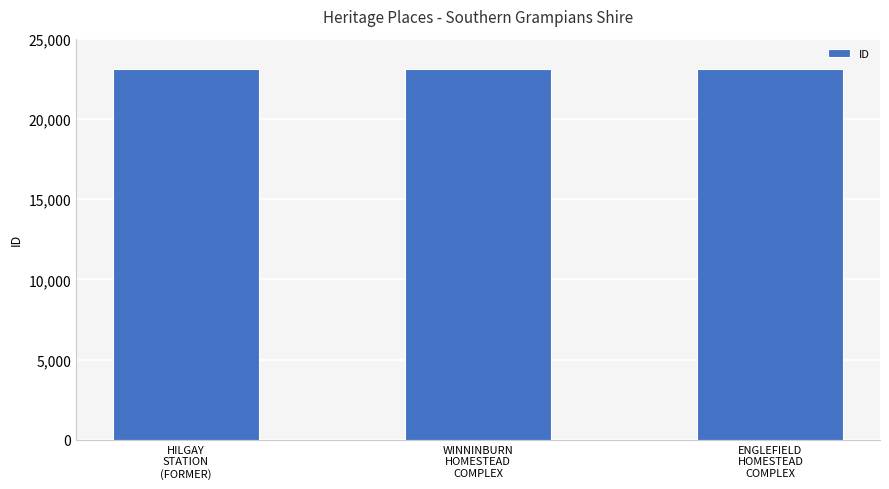

The chart shows a value of 23119 at WINNINBURN
HOMESTEAD
COMPLEX. True or false?

True